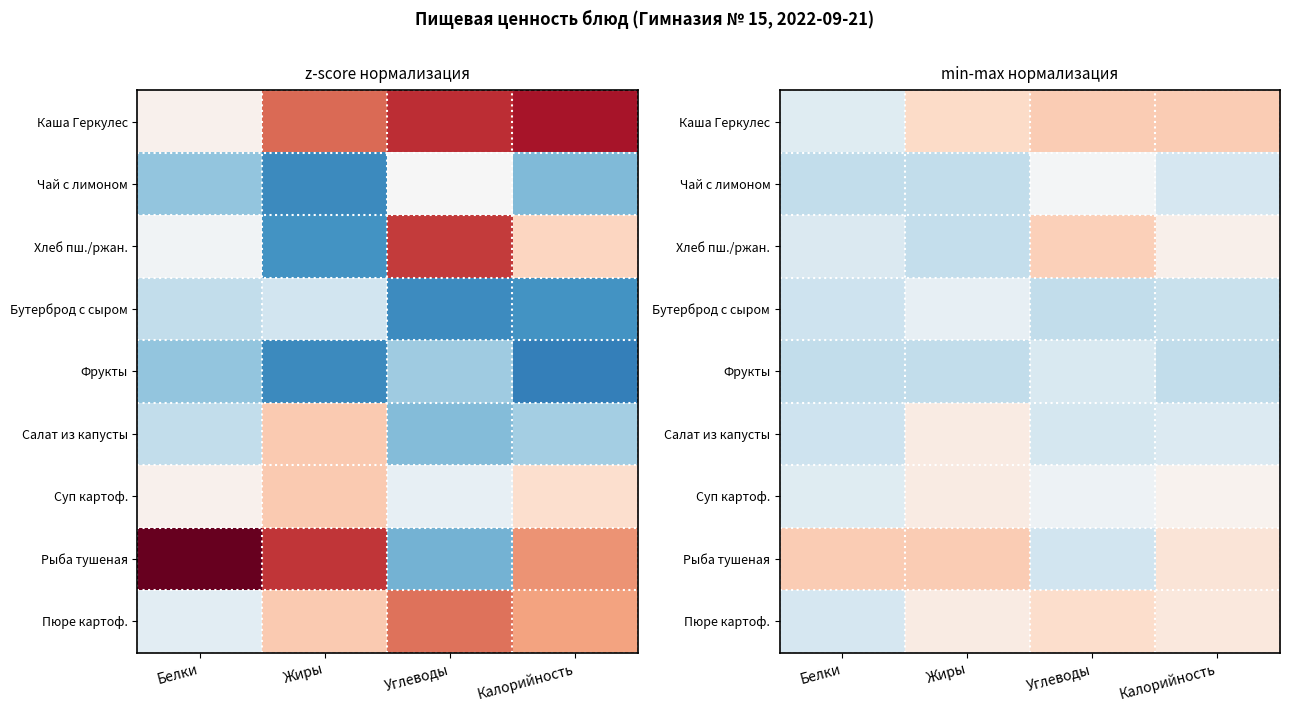

Which series has the largest total across all categories?

Каша Геркулес